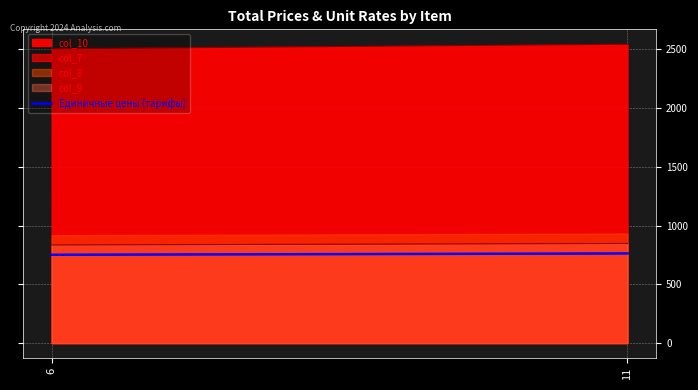

How many lines are shown in the chart?

1